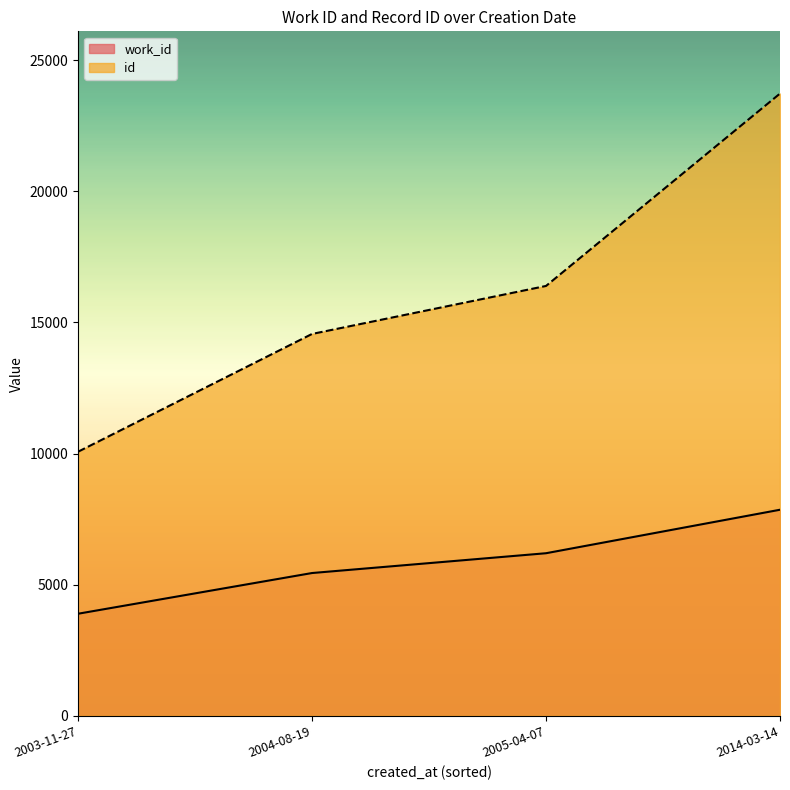

What is the label of the 1st point from the left?

2003-11-27